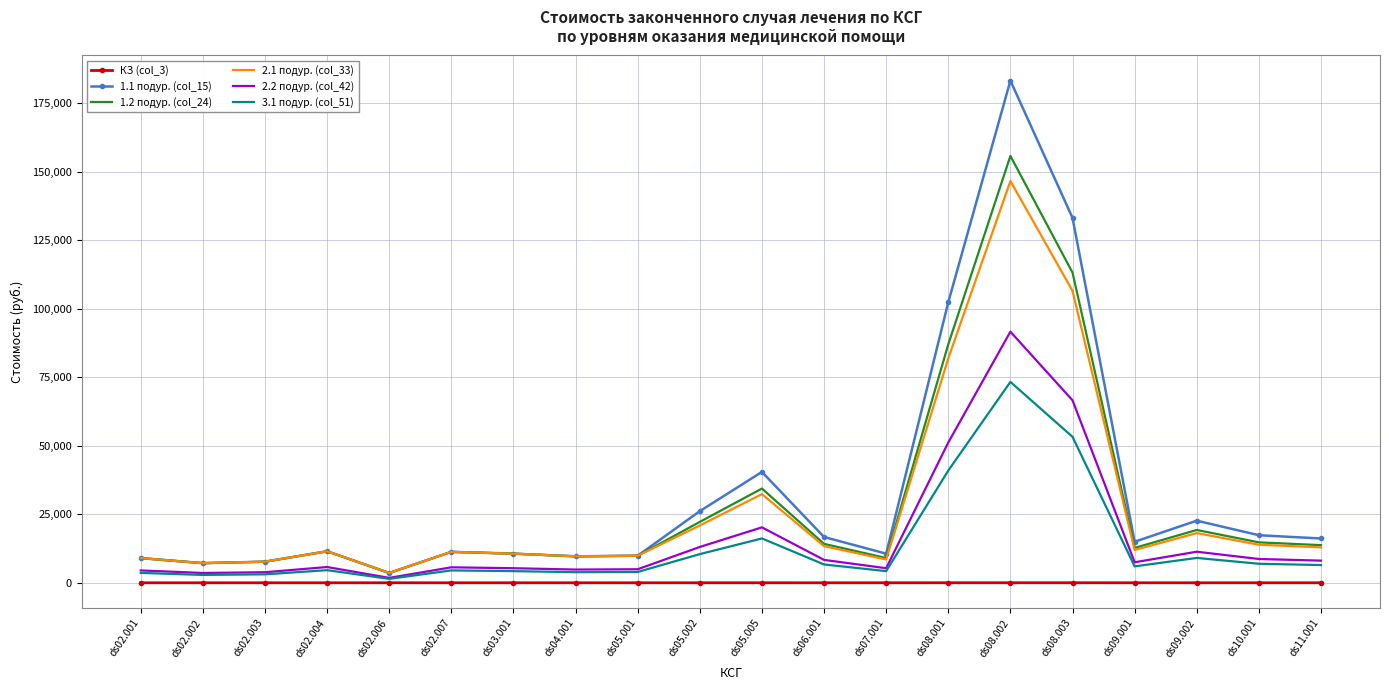

Which series has the widest spread of values?

1.1 подур. (col_15)